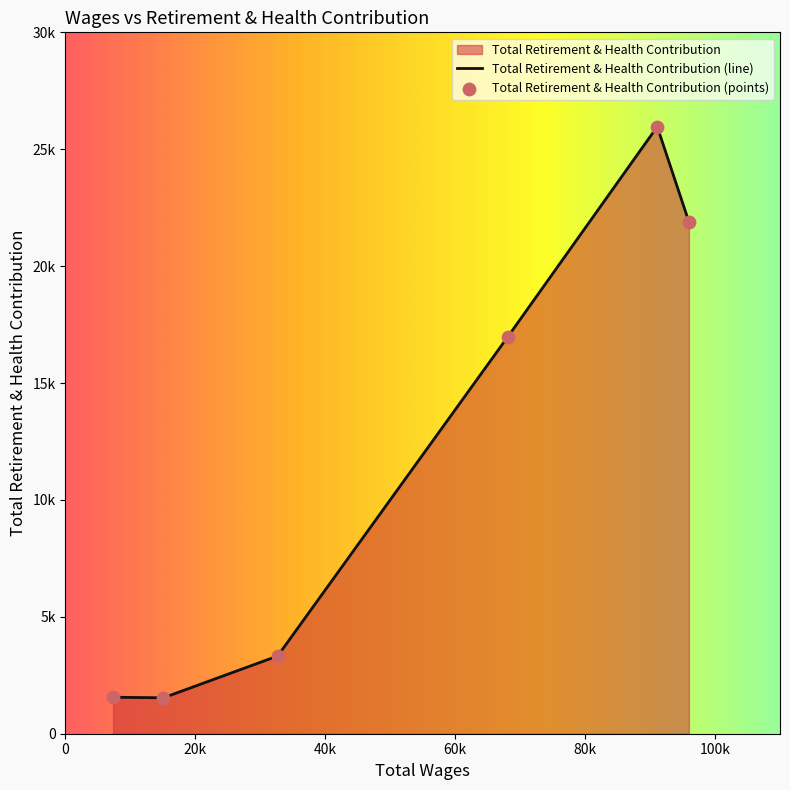

Approximately how many times larger is the value at 7338.0 compared to 95980.0?

0.1